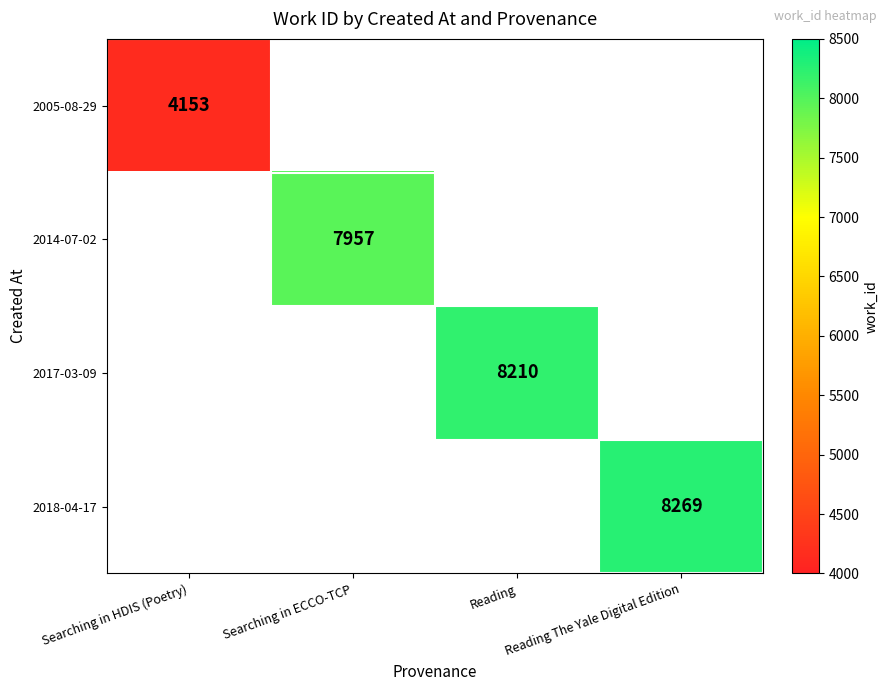

What is the smallest value displayed?

4153.0